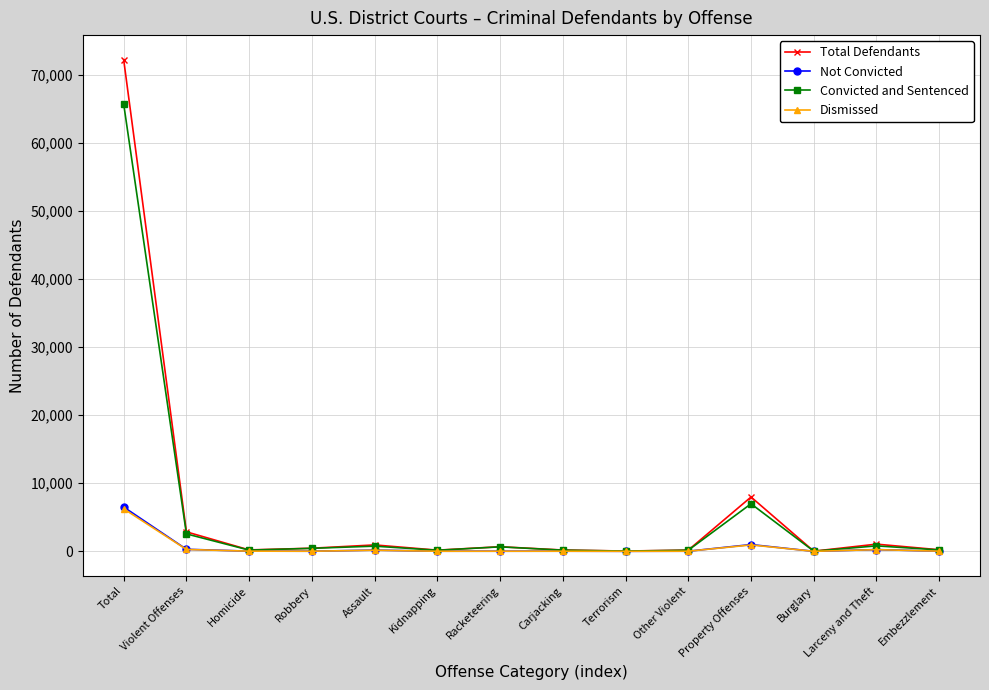

Is it true that Total Defendants equals 72255 at Total?

True